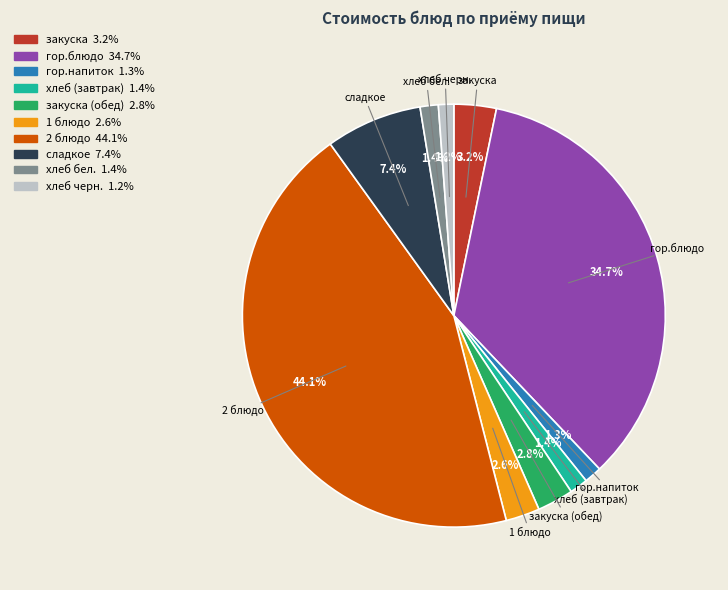

Is there any slice that represents more than half of the pie?

No